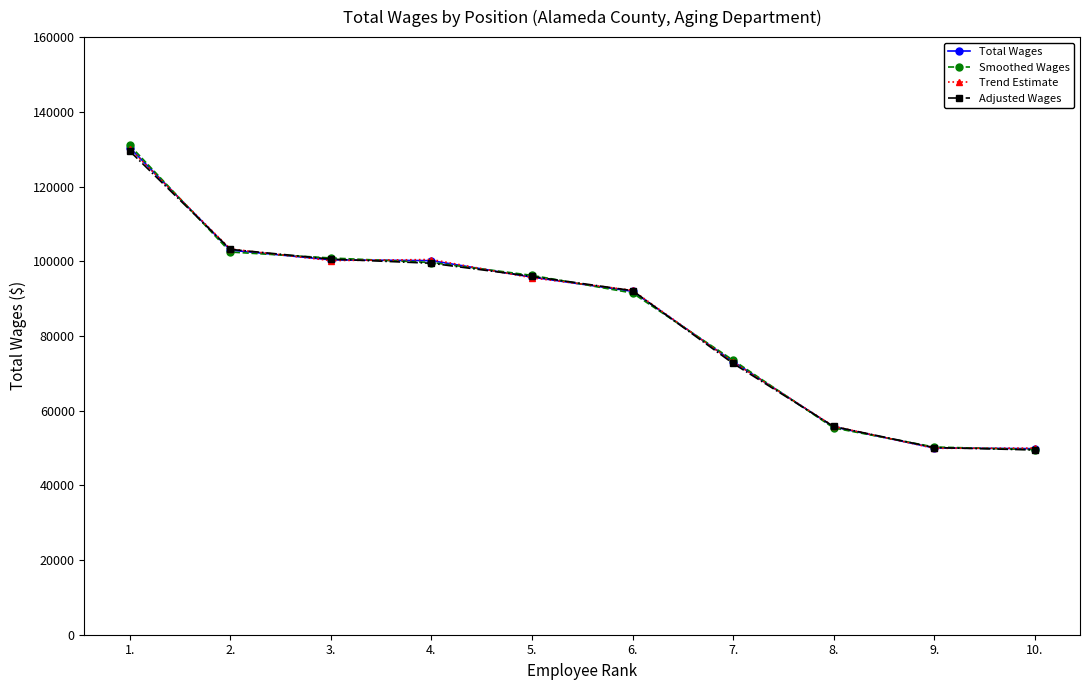

What is the total value across all series at 2.?

411884.0